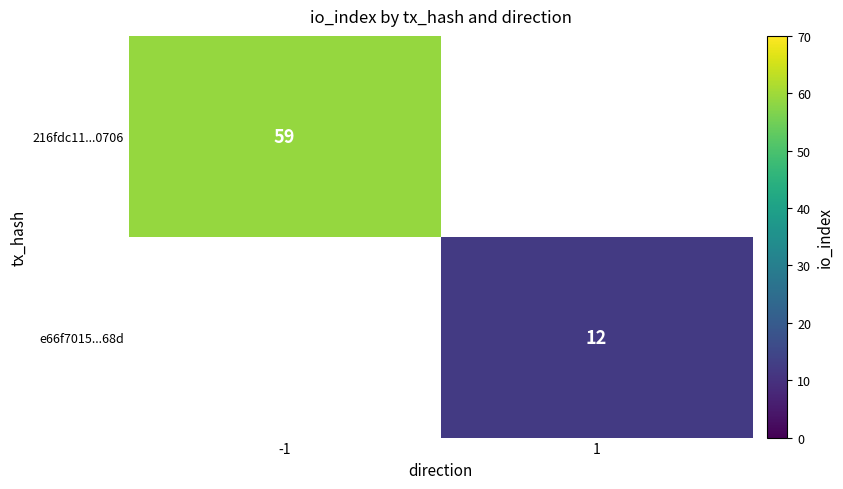

The value of e66f7015...68d at 1 is 17. True or false?

False